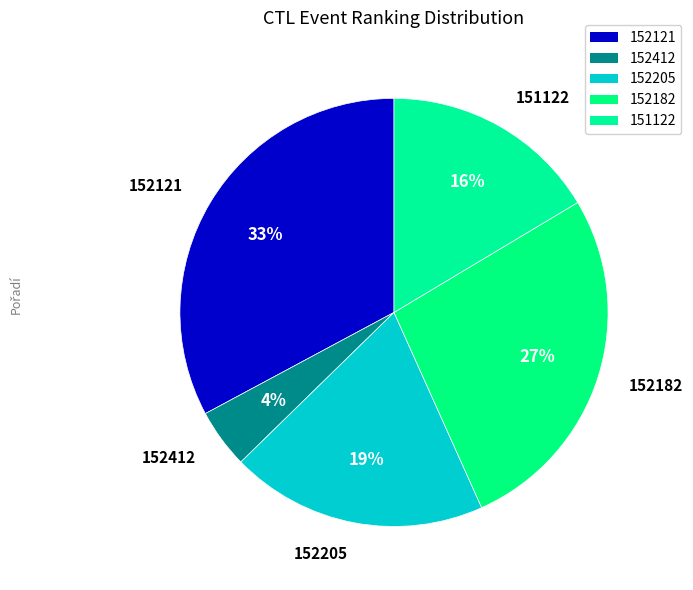

Approximately how many times larger is the value at 152205 compared to 152121?

0.6